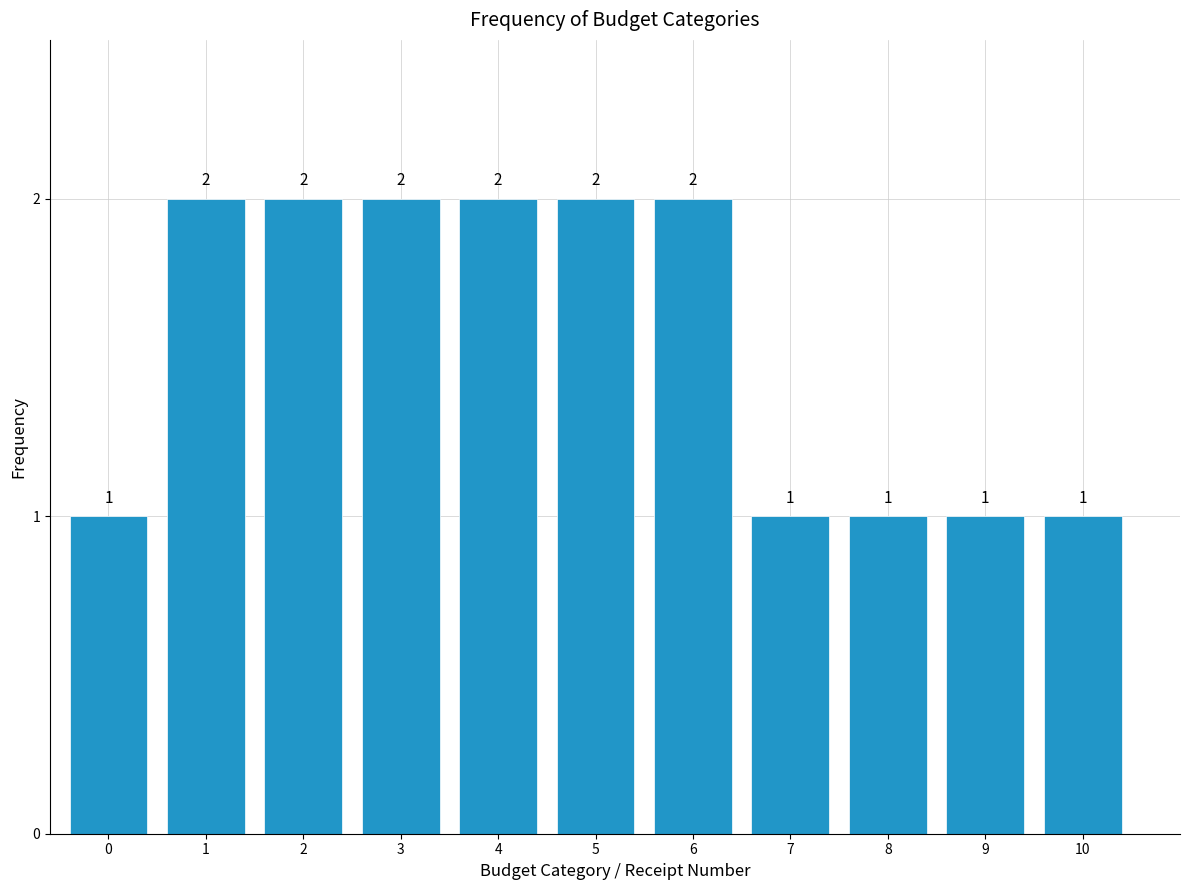

Reading right to left, what are all the values shown in this chart?

1	1	1	1	2	2	2	2	2	2	1